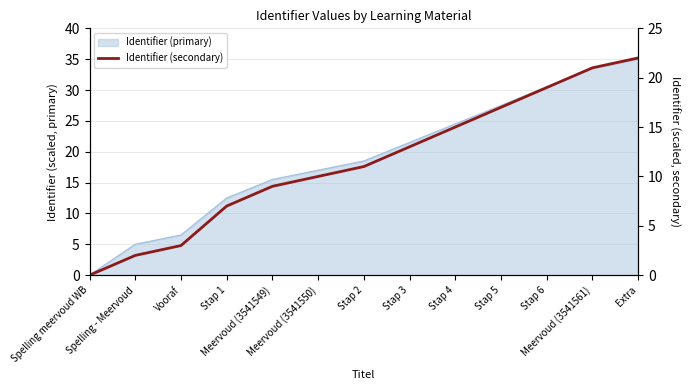

What is the sum of all values?

149